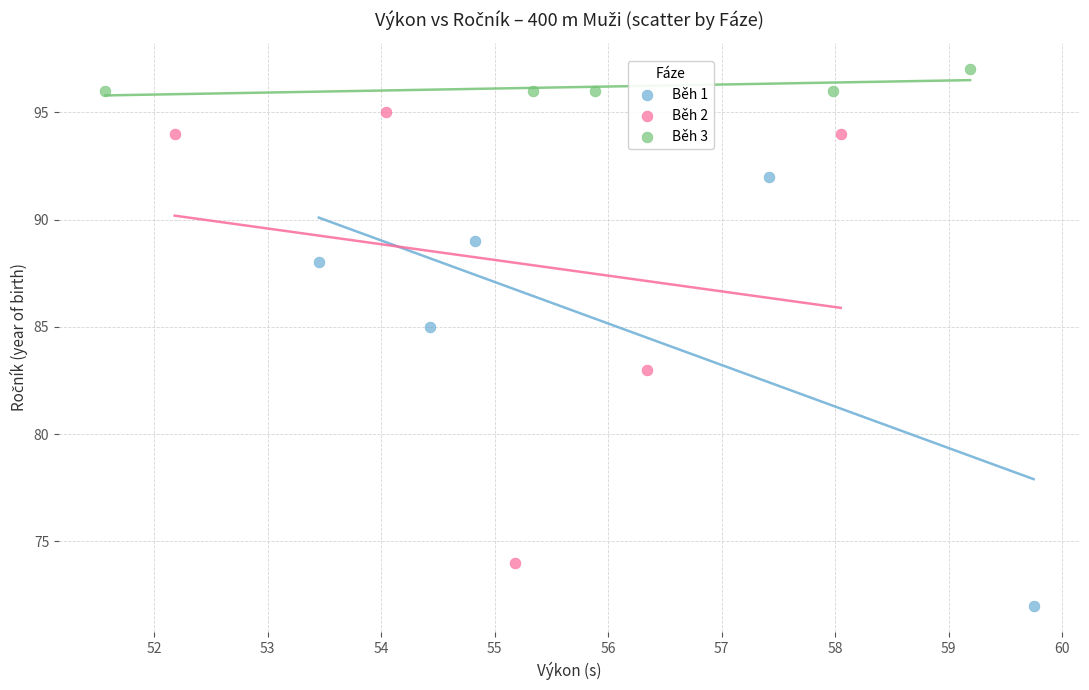

Which series reaches the maximum Y coordinate?

Běh 3